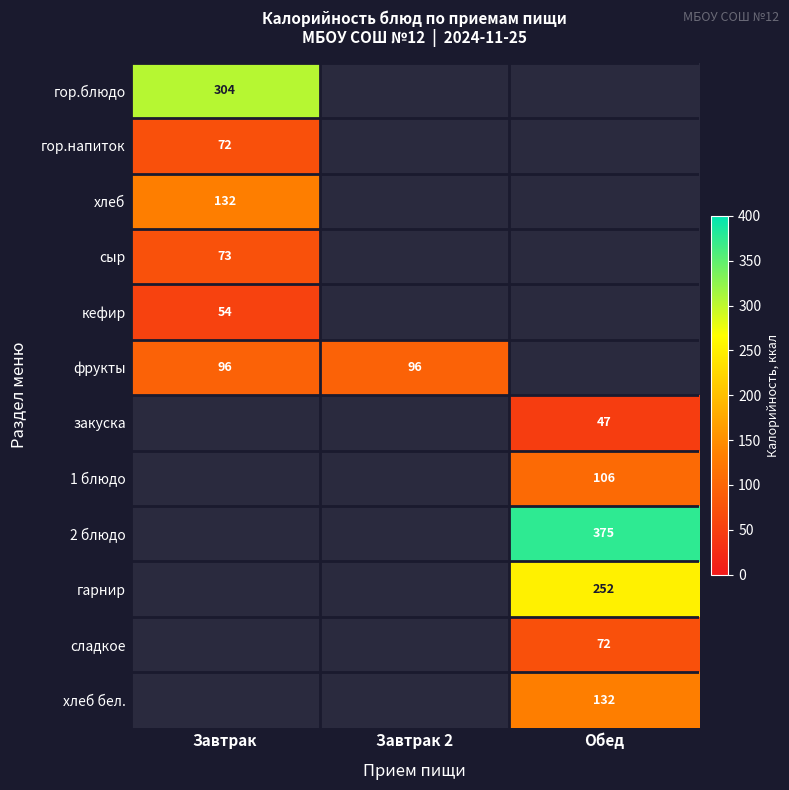

The value of 2 блюдо at Обед is 590. True or false?

False